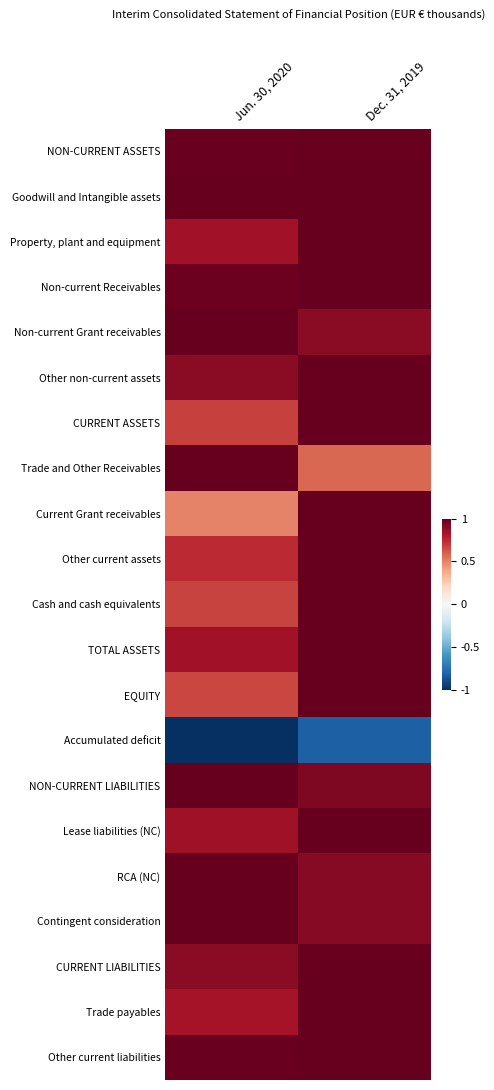

Which label corresponds to the largest value in the chart?

Dec. 31, 2019